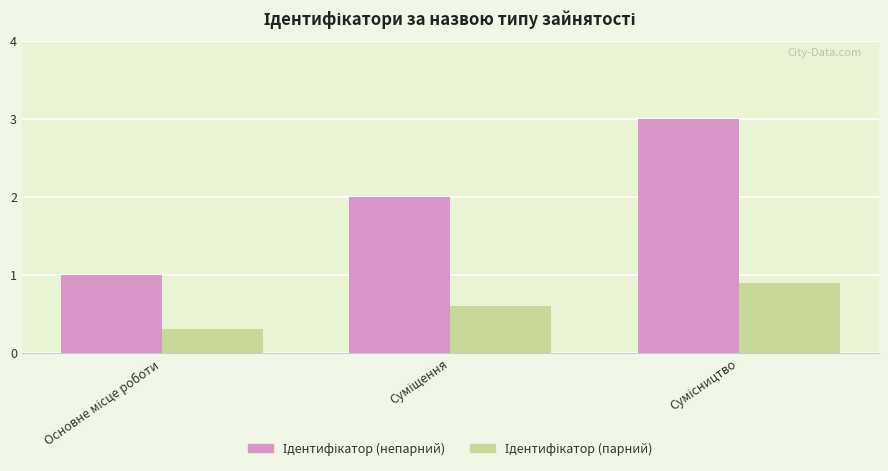

What is the minimum value shown in the chart?

0.3